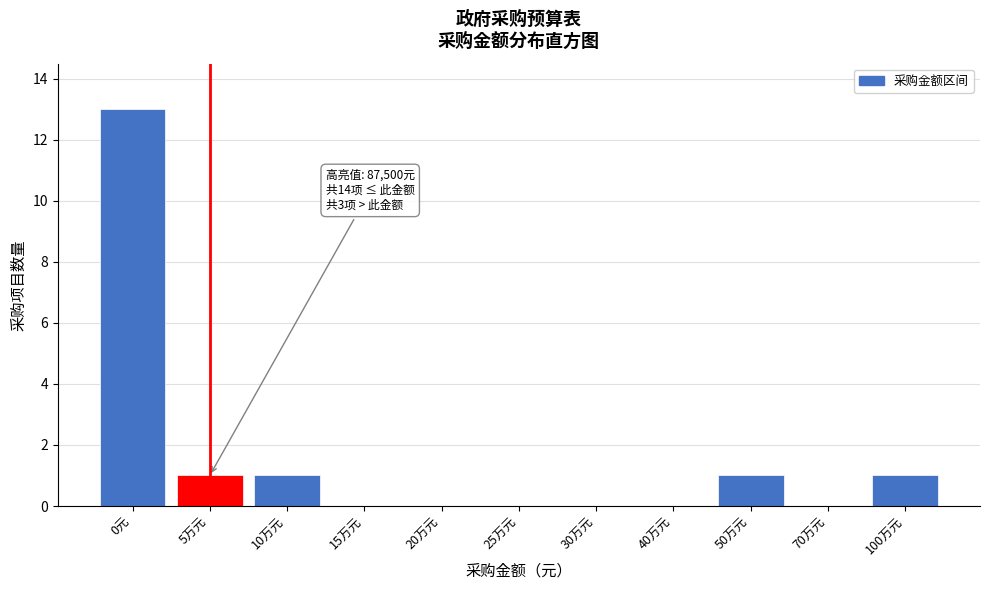

Reading left to right, what are all the values shown in this chart?

0元=13	5万元=1	10万元=1	15万元=0	20万元=0	25万元=0	30万元=0	40万元=0	50万元=1	70万元=0	100万元=1